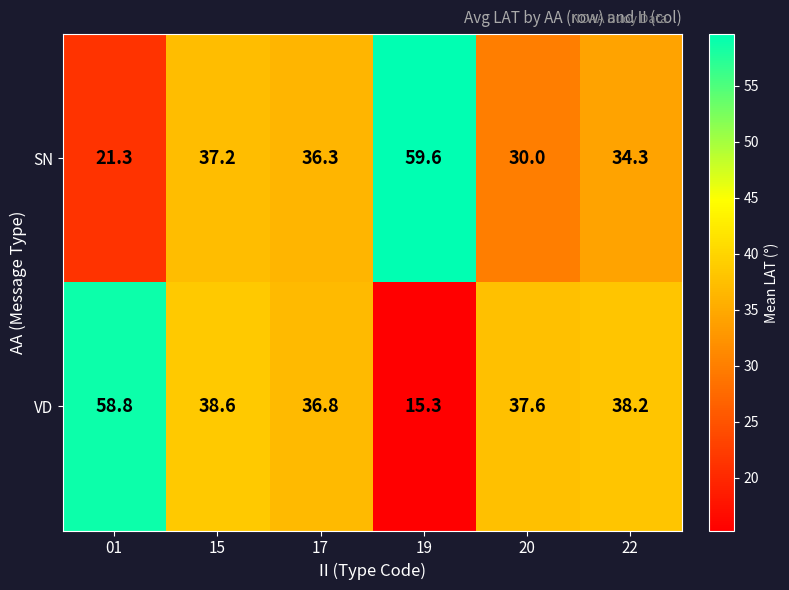

What value does the VD series have at 20?

37.6